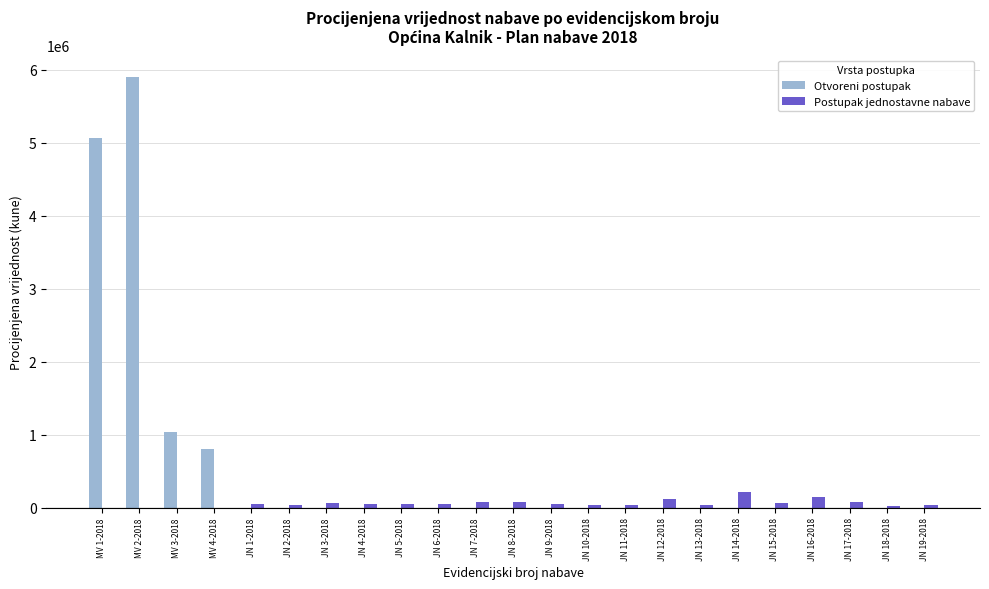

What is the difference between the Postupak jednostavne nabave values at JN 3-2018 and JN 5-2018?

10000